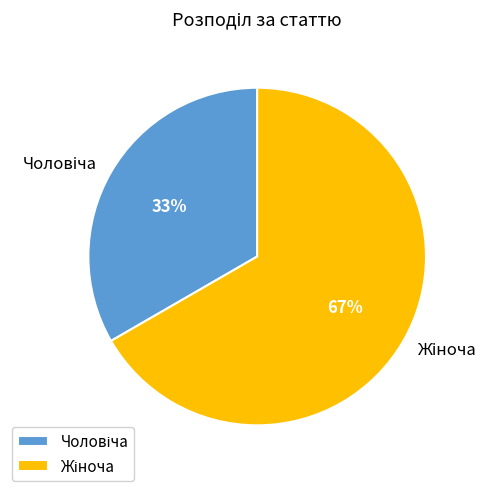

Is there any slice that represents more than half of the pie?

Yes